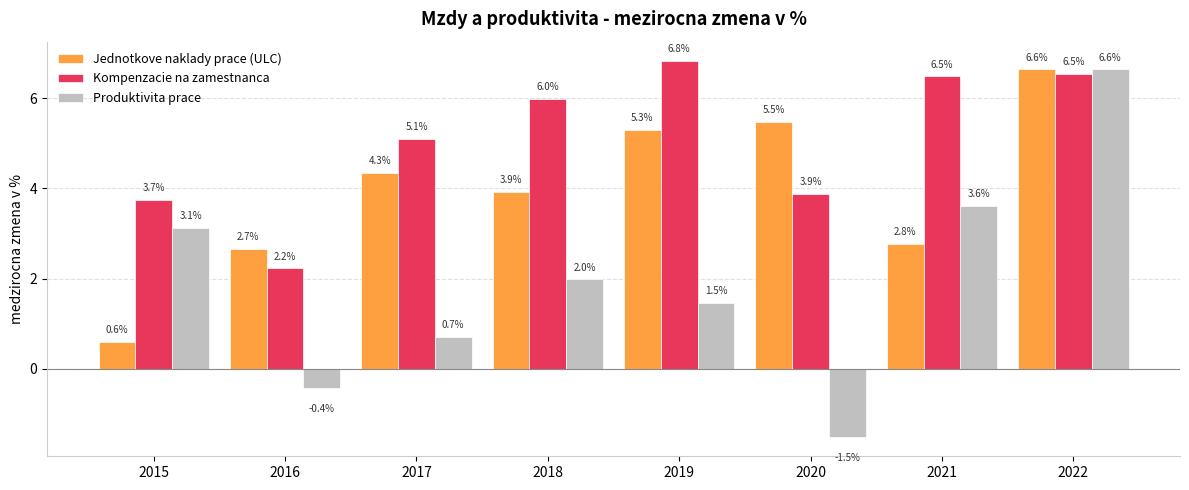

What is the difference between the Produktivita prace values at 2018 and 2021?

1.6